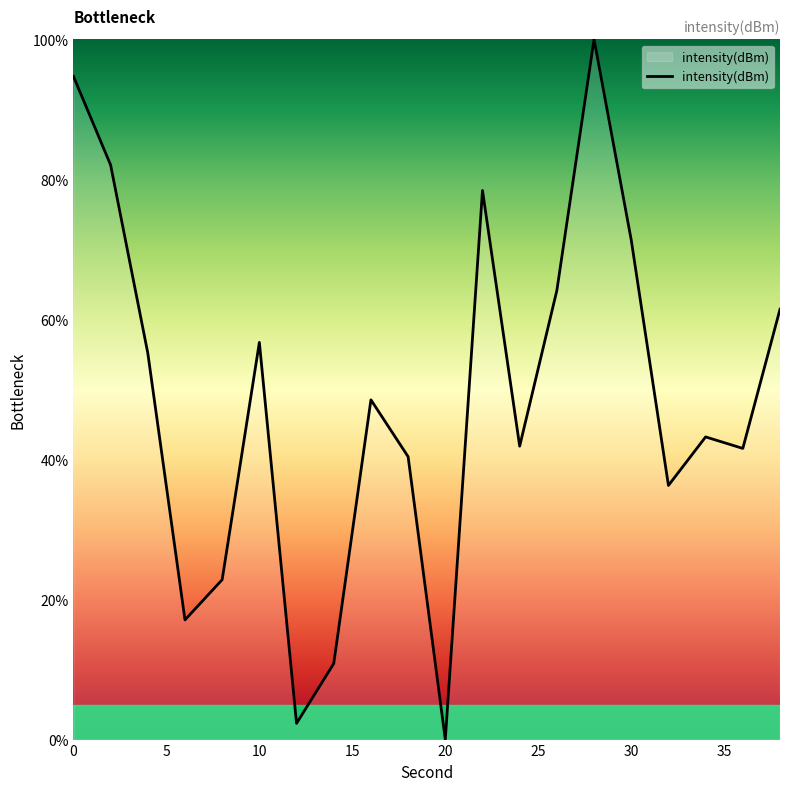

What is the difference between the second highest and second lowest values?

92.4